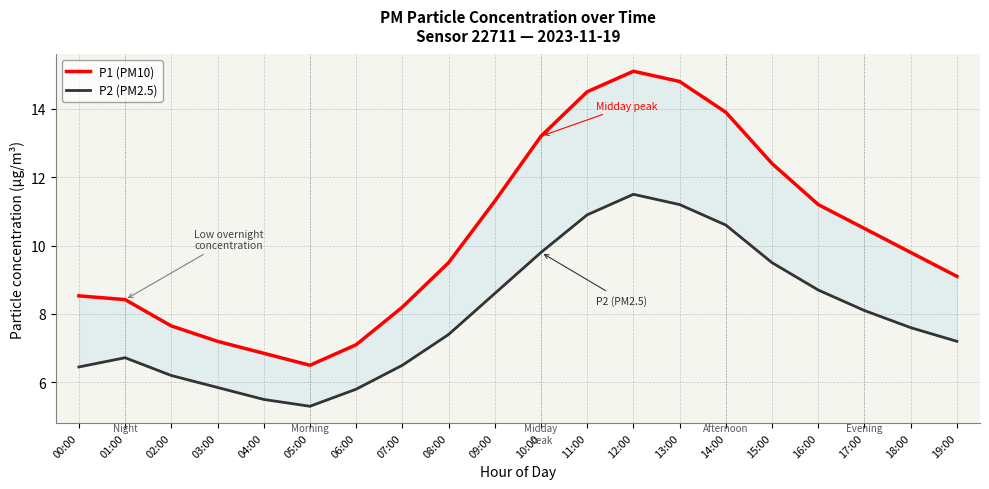

Does the chart have visible grid lines?

Yes